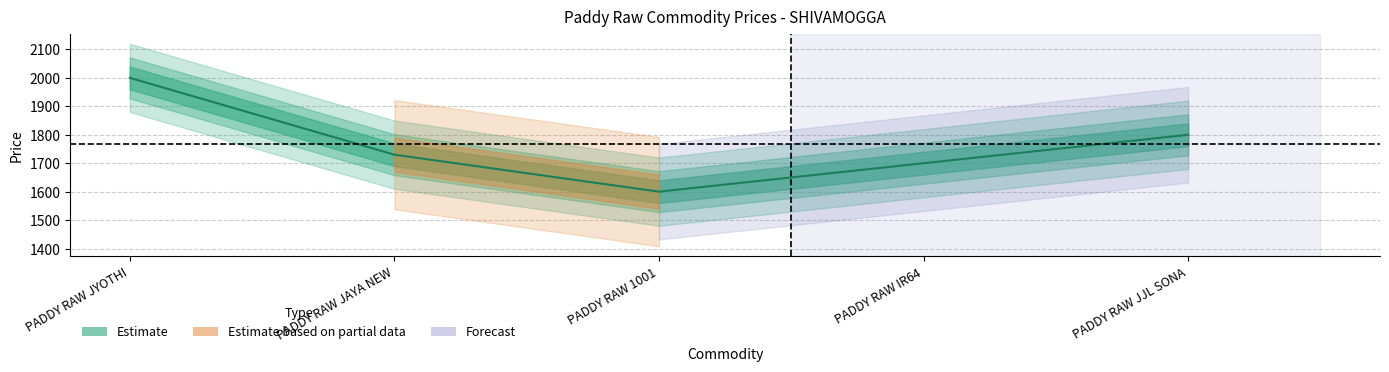

Reading right to left, what are all the values shown in this chart?

PADDY RAW JJL SONA=1800	PADDY RAW IR64=1700	PADDY RAW 1001=1600	PADDY RAW JAYA NEW=1730	PADDY RAW JYOTHI=2000